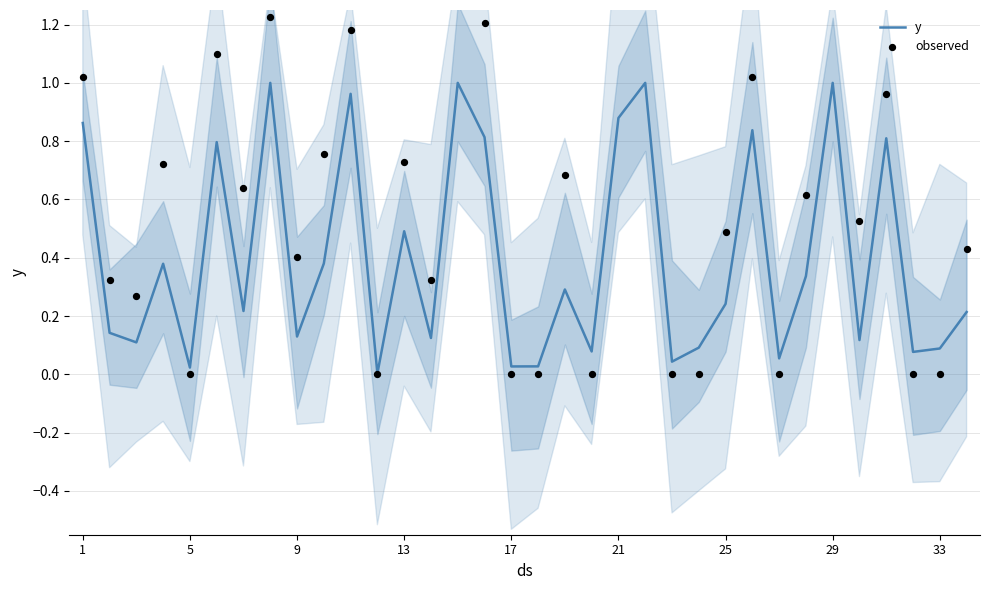

Which series has the largest total across all categories?

observed